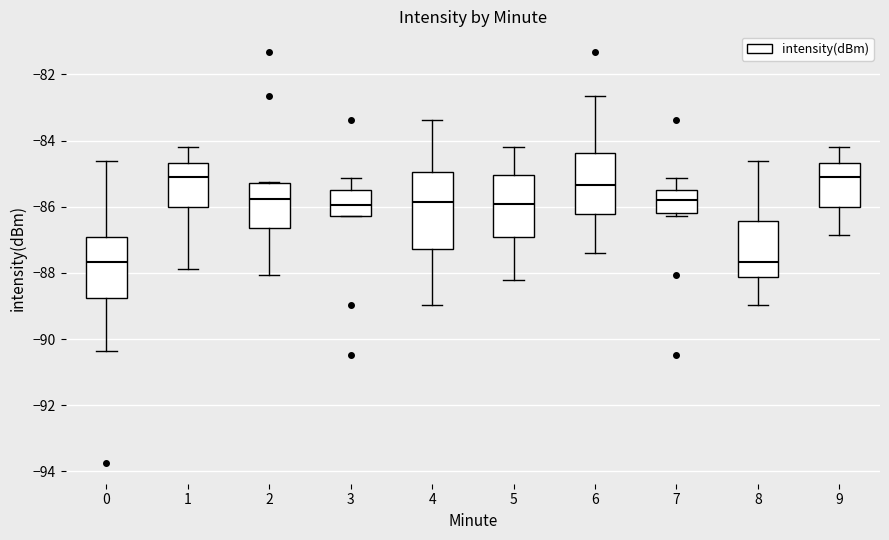

Where does the median line of the box at x = 0 sit on the y-axis? The values are not printed on the chart, so give them approximately, as read against the axis.

-87.6